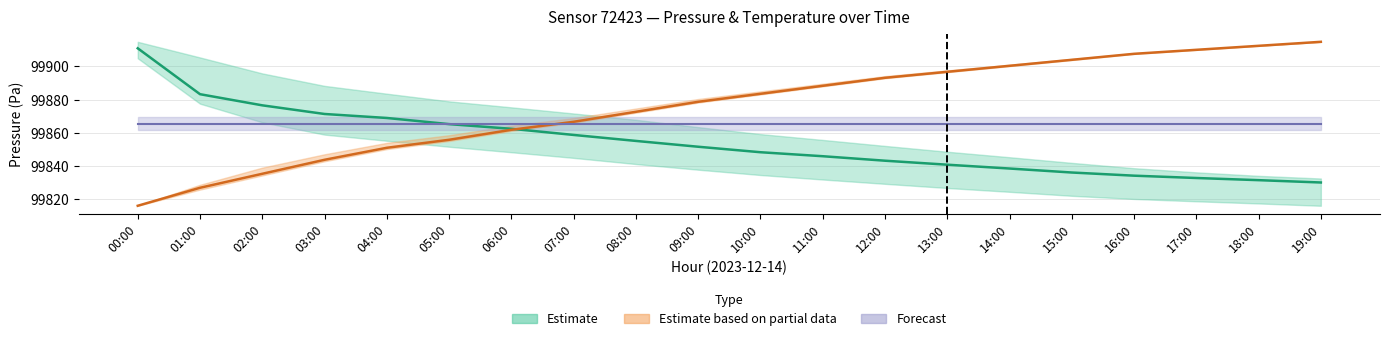

True or false: Estimate based on partial data (temperature mid) has more than 2 points higher than both neighbors.

False